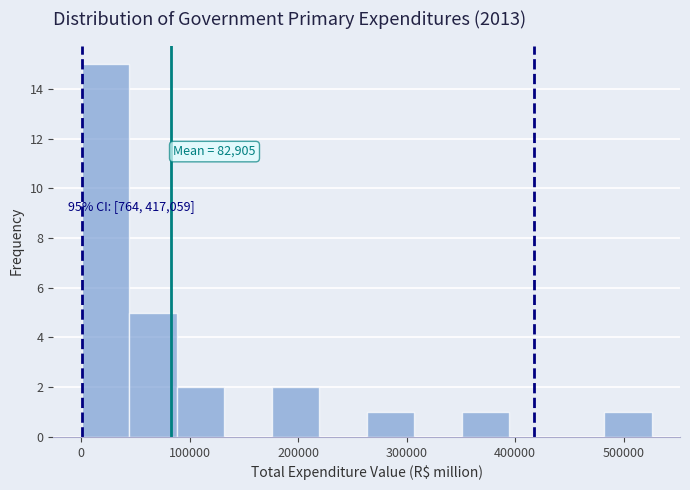

Over which range of the x-axis is the bar tallest?

0 to 40000